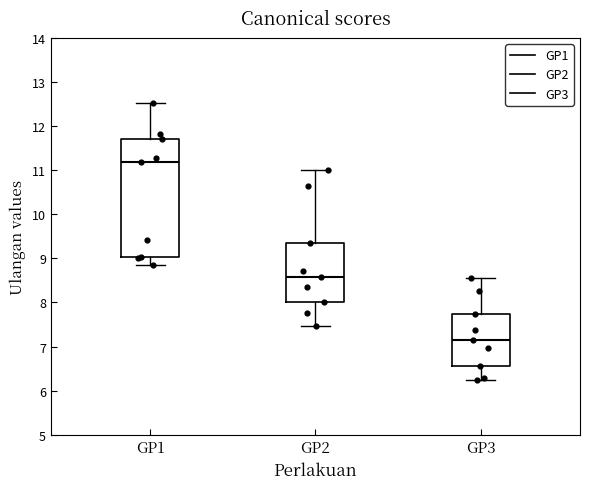

Where is the upper edge of the box for GP3 on the y-axis? The values are not printed on the chart, so give them approximately, as read against the axis.

7.7